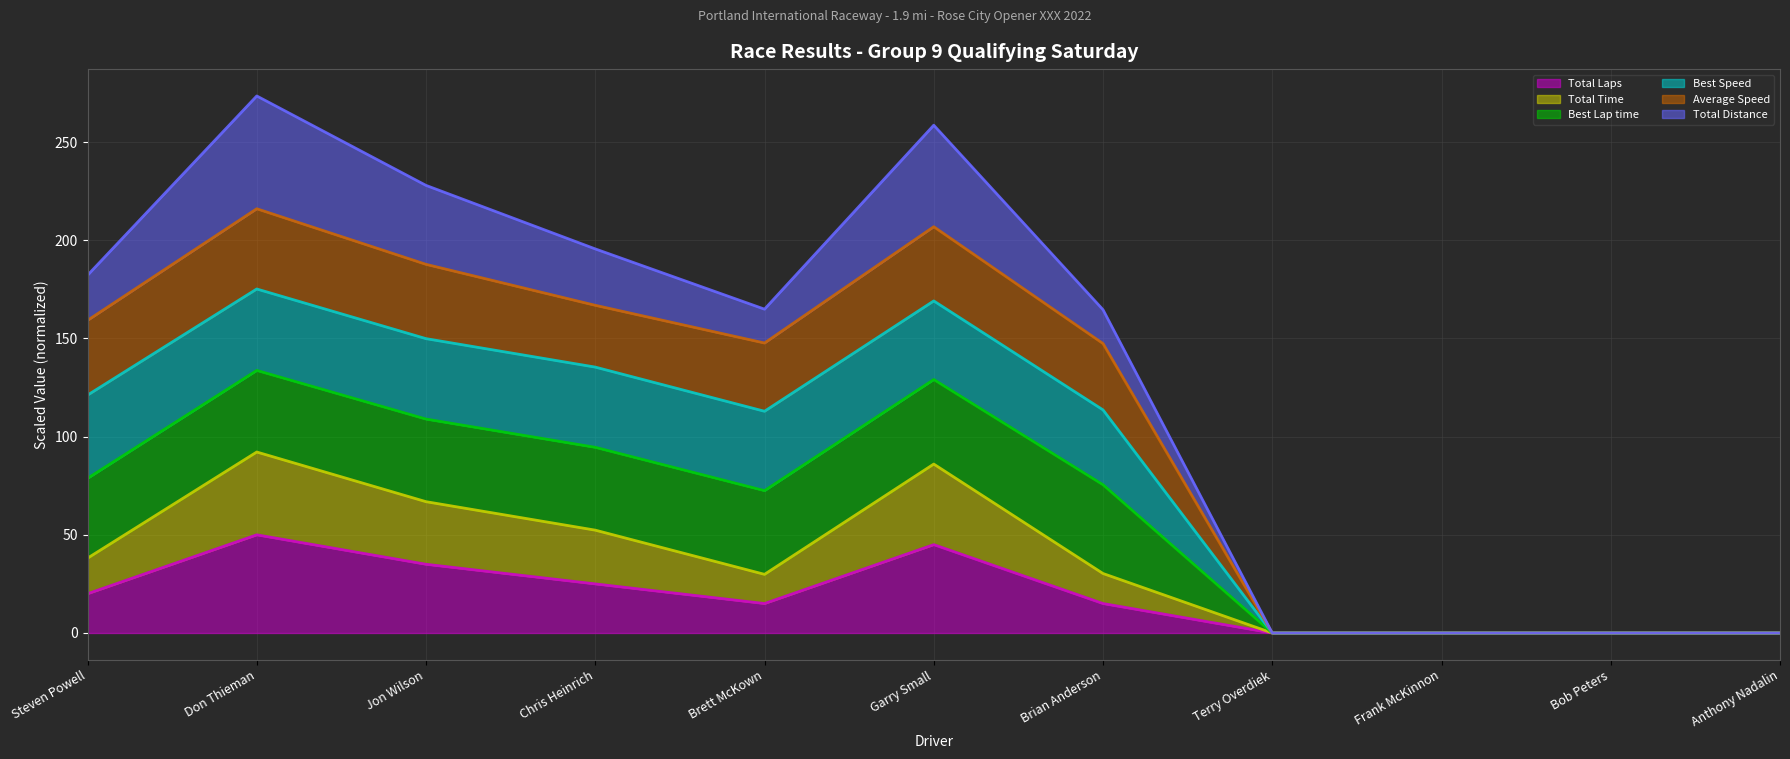

Which category has the highest value across all series?

Don Thieman